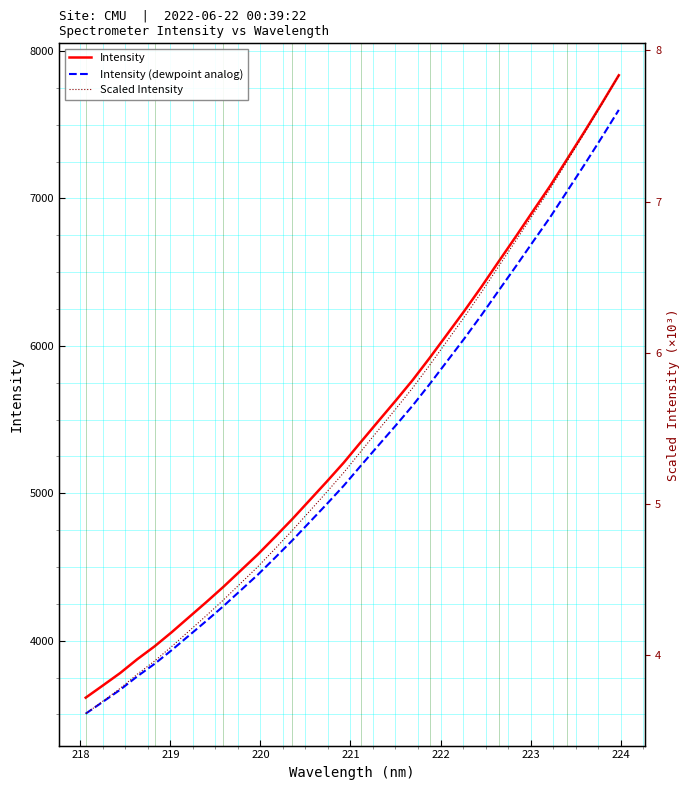

What is the lowest value of the Scaled Intensity series?

3.6